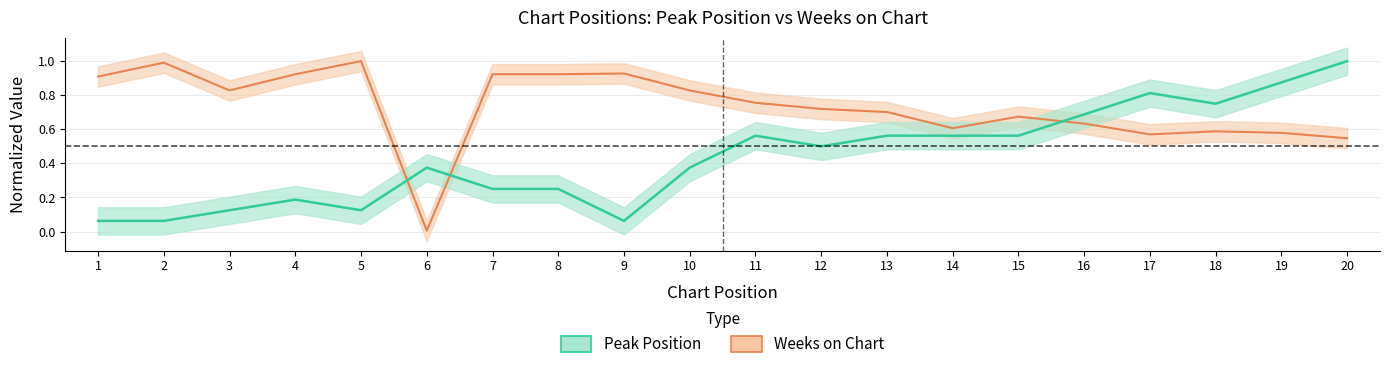

Is this an area chart (filled region under the line)?

No